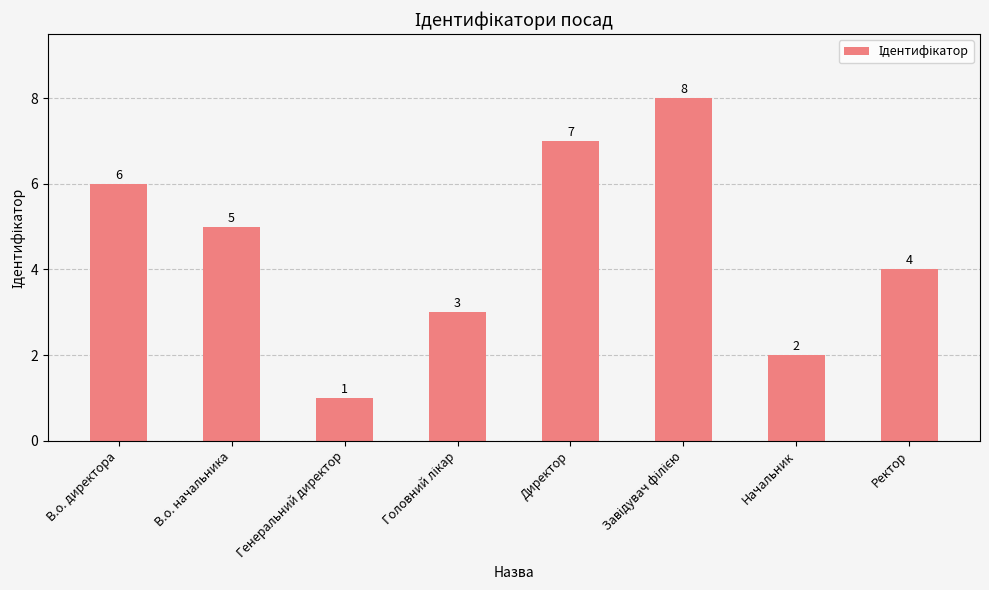

Count the values in the range 3 to 7.

5